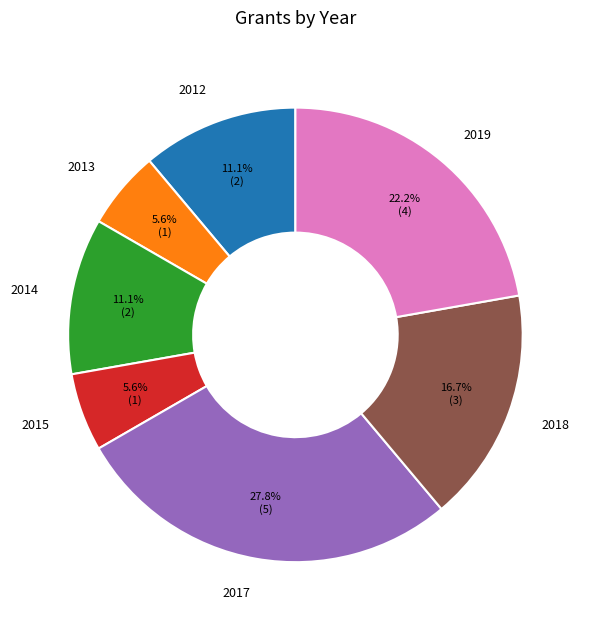

Does any single category account for the majority?

No